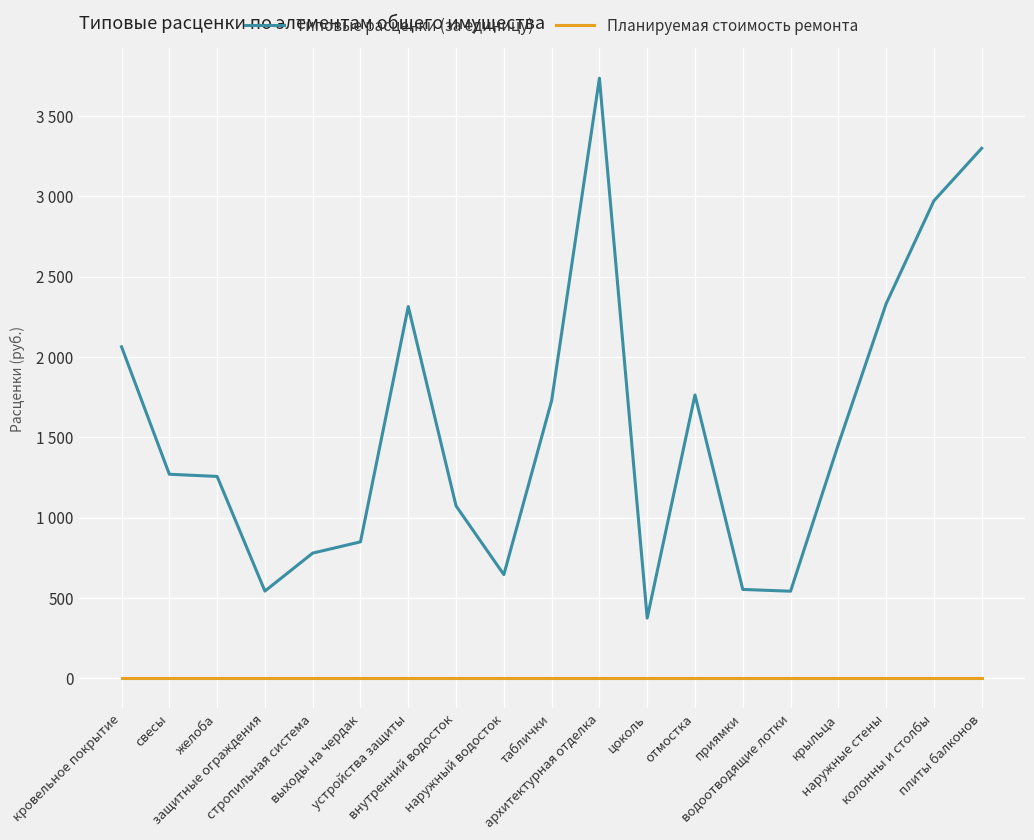

Between таблички and цоколь, which series saw the biggest shift?

Типовые расценки (за единицу)